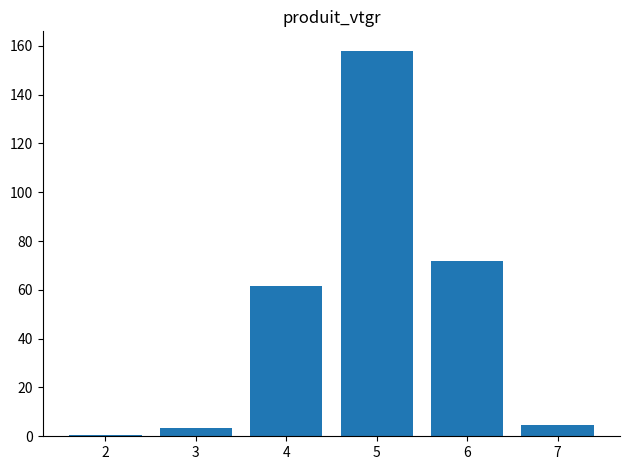

Where does the data first go above 61?

4